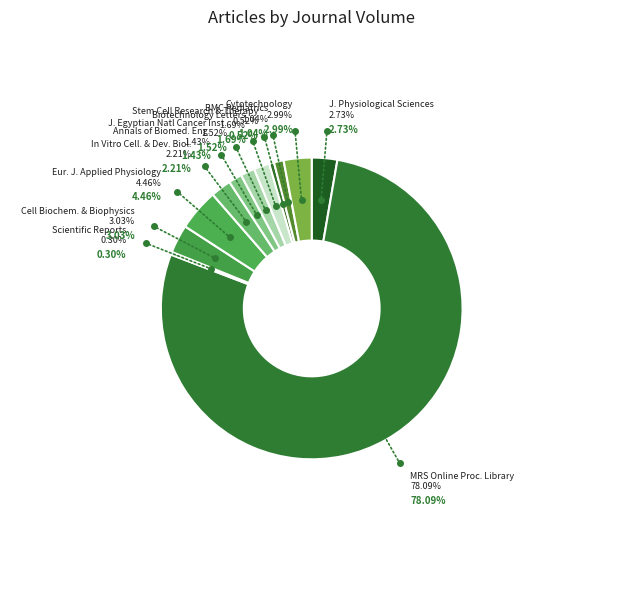

How much of the chart is everything except The Journal of Physiological Sciences?

97.3%